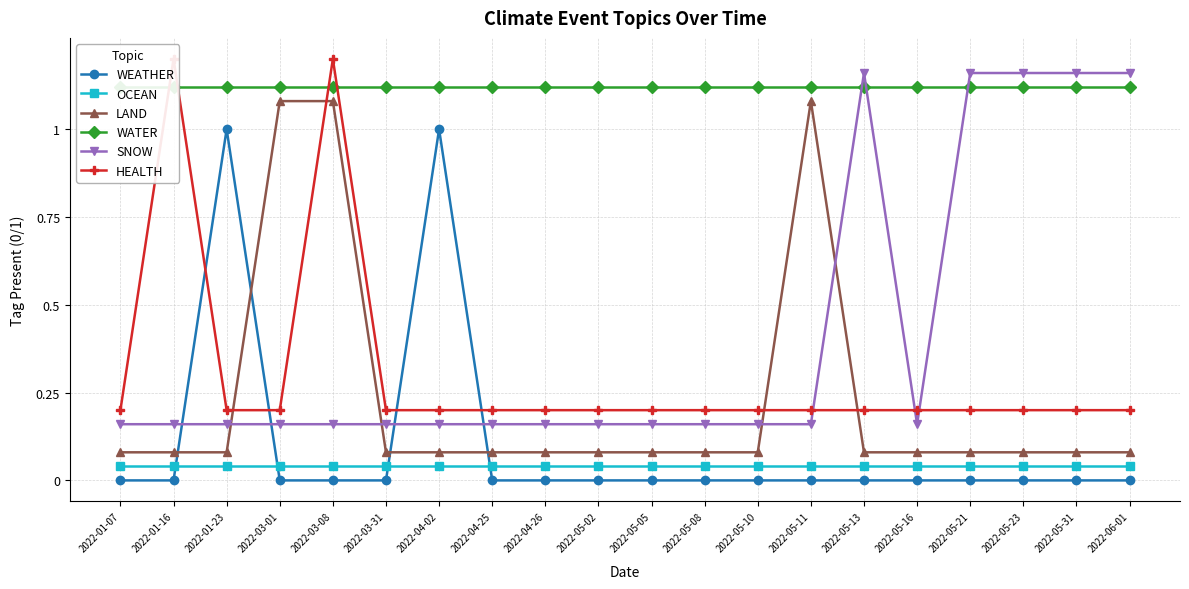

What is the difference between the second highest and minimum values in the LAND series?

1.0